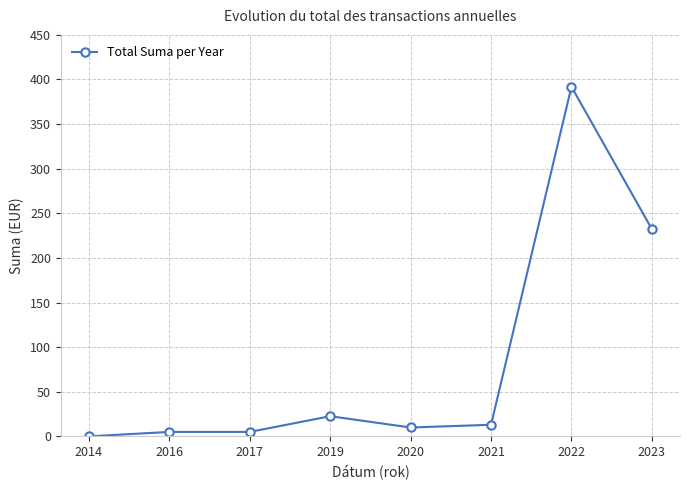

What is the value of the 8th point from the left?

232.4